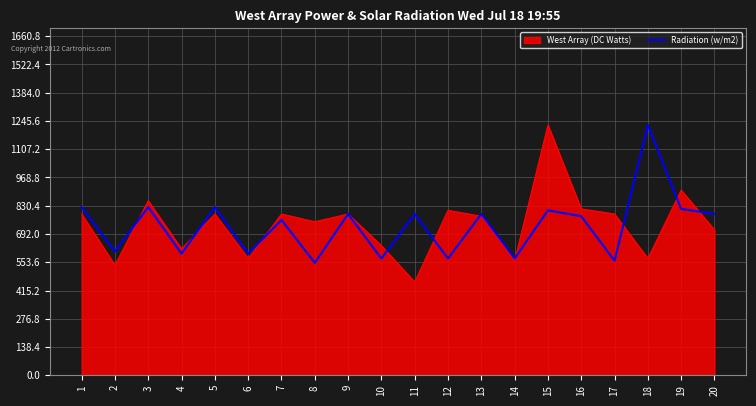

The value of Radiation (w/m2) at 20 is 1410. True or false?

False